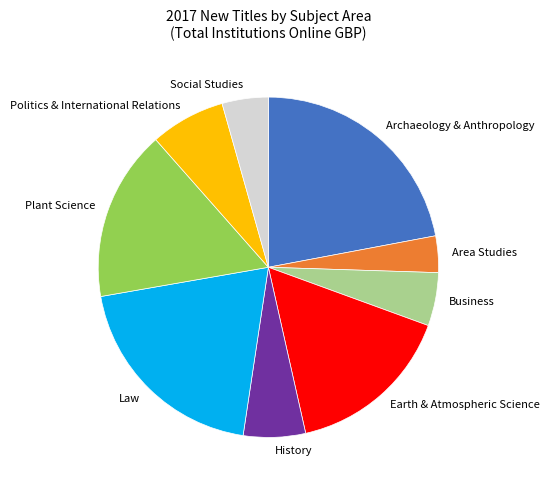

Does Plant Science account for over 50% of the chart?

No